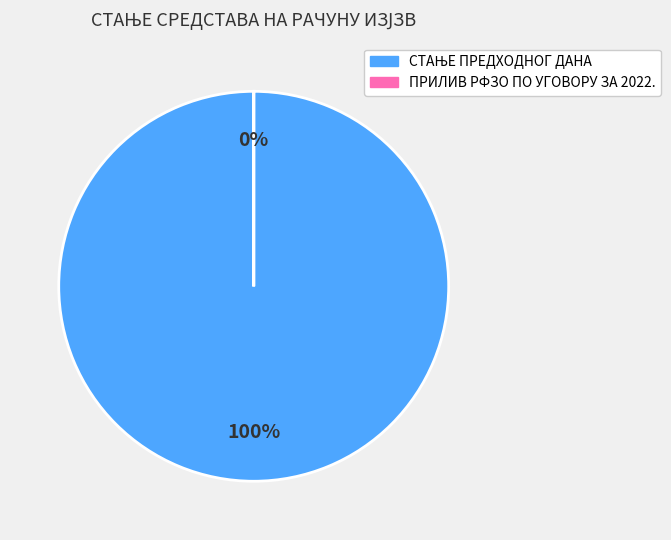

Is the sum of ПРИЛИВ РФЗО ПО УГОВОРУ ЗА 2022. and СТАЊЕ ПРЕДХОДНОГ ДАНА greater than half?

Yes